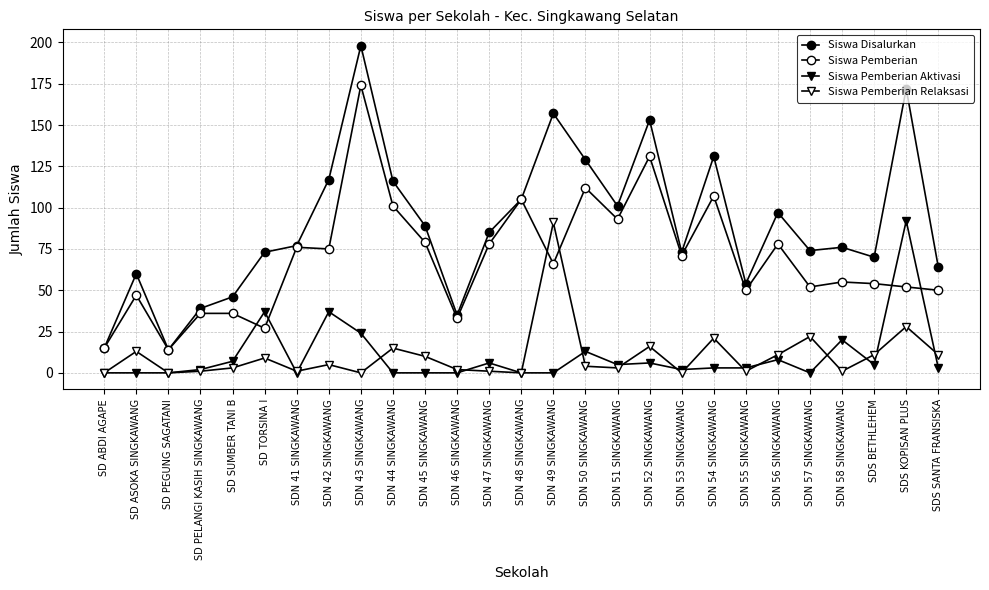

In Siswa Pemberian Aktivasi, how many points are lower than both neighbors (excluding endpoints)?

5